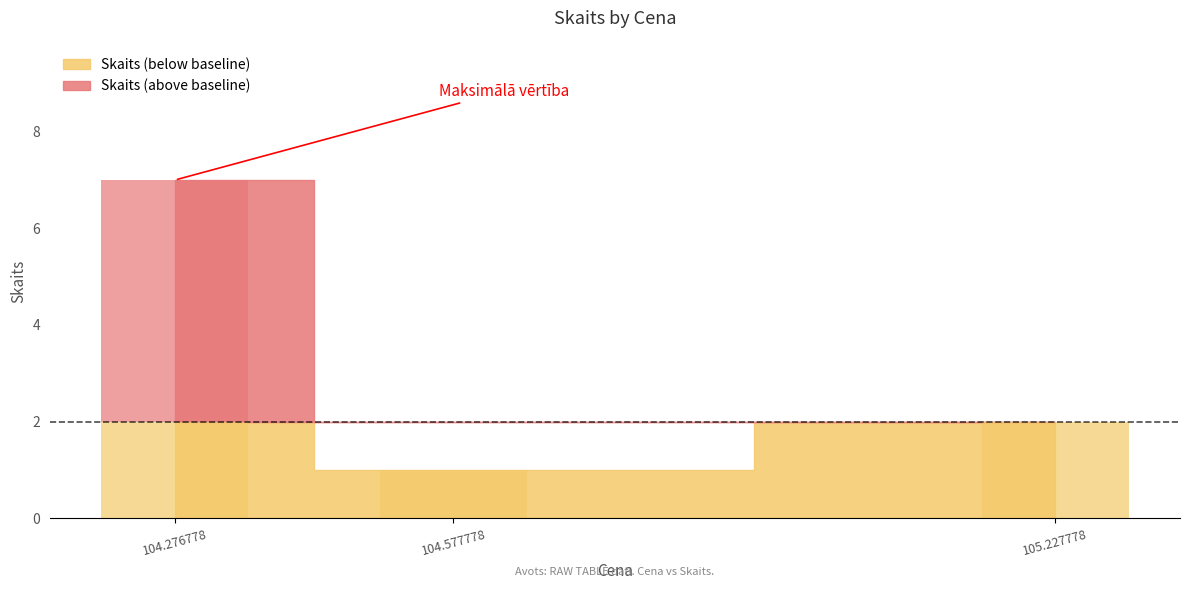

True or false: the data shows 7 at 104.276778.

True